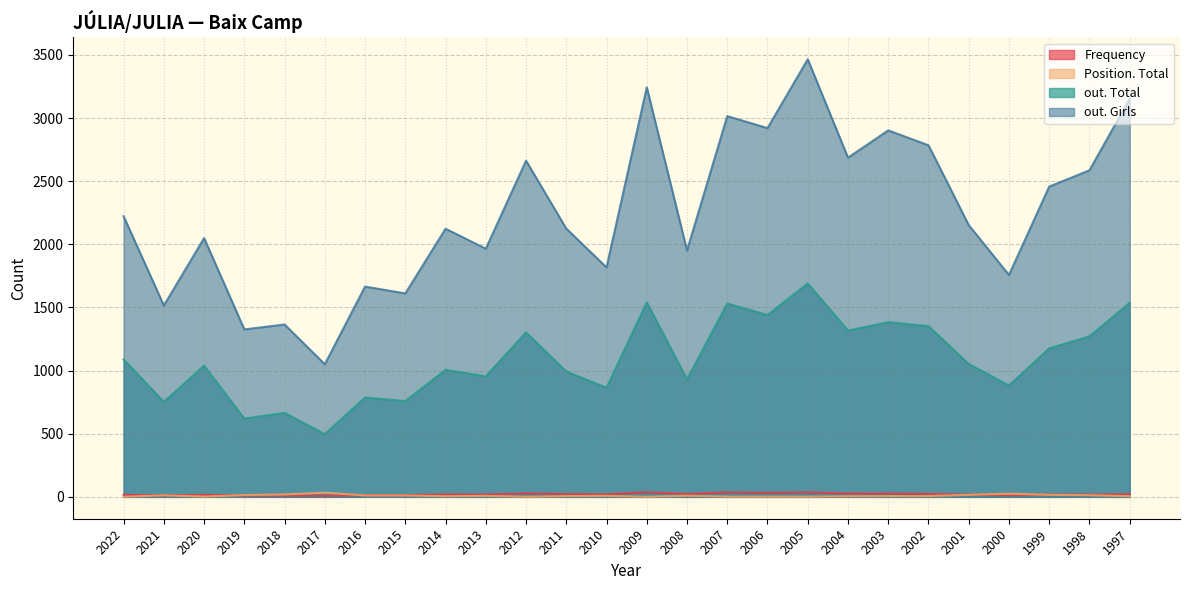

List the series in order of their peak value, highest first.

out. Girls, out. Total, Frequency, Position. Total